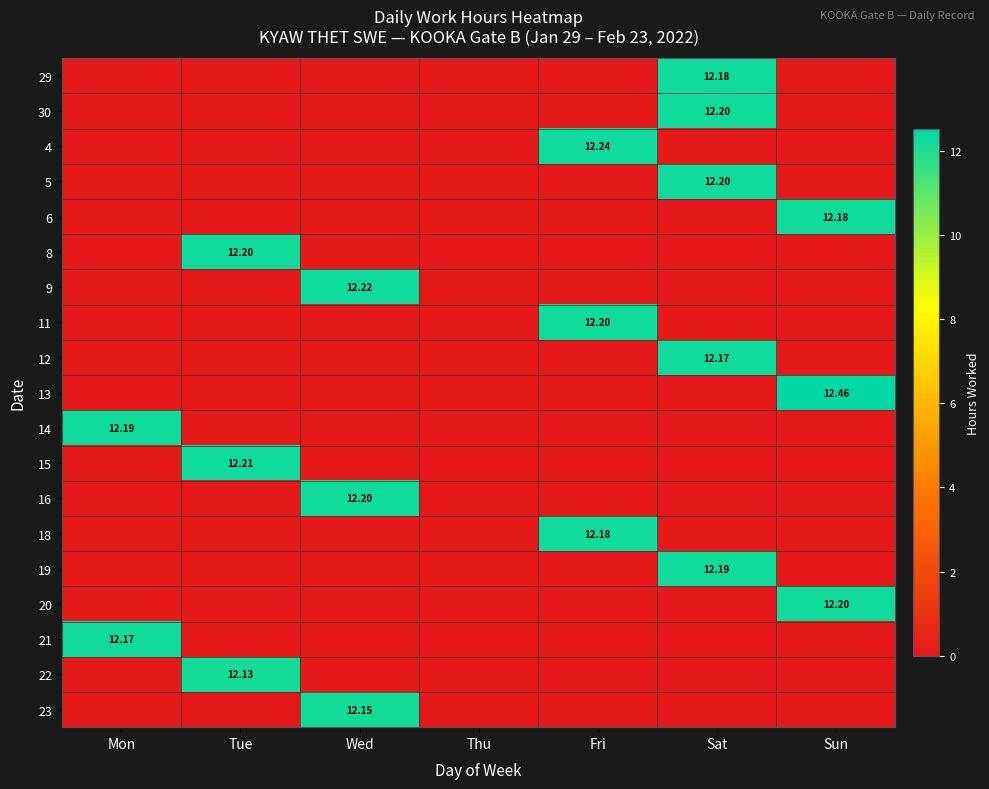

At which category is the sum across all series the highest?

Sat